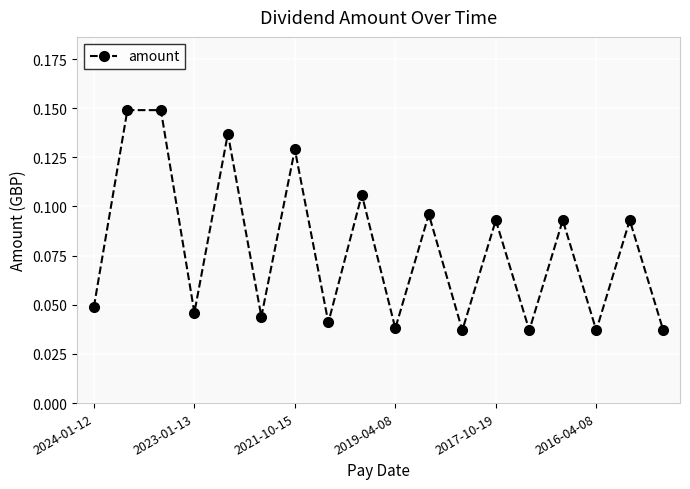

Does the chart display data point markers on the line(s)?

Yes